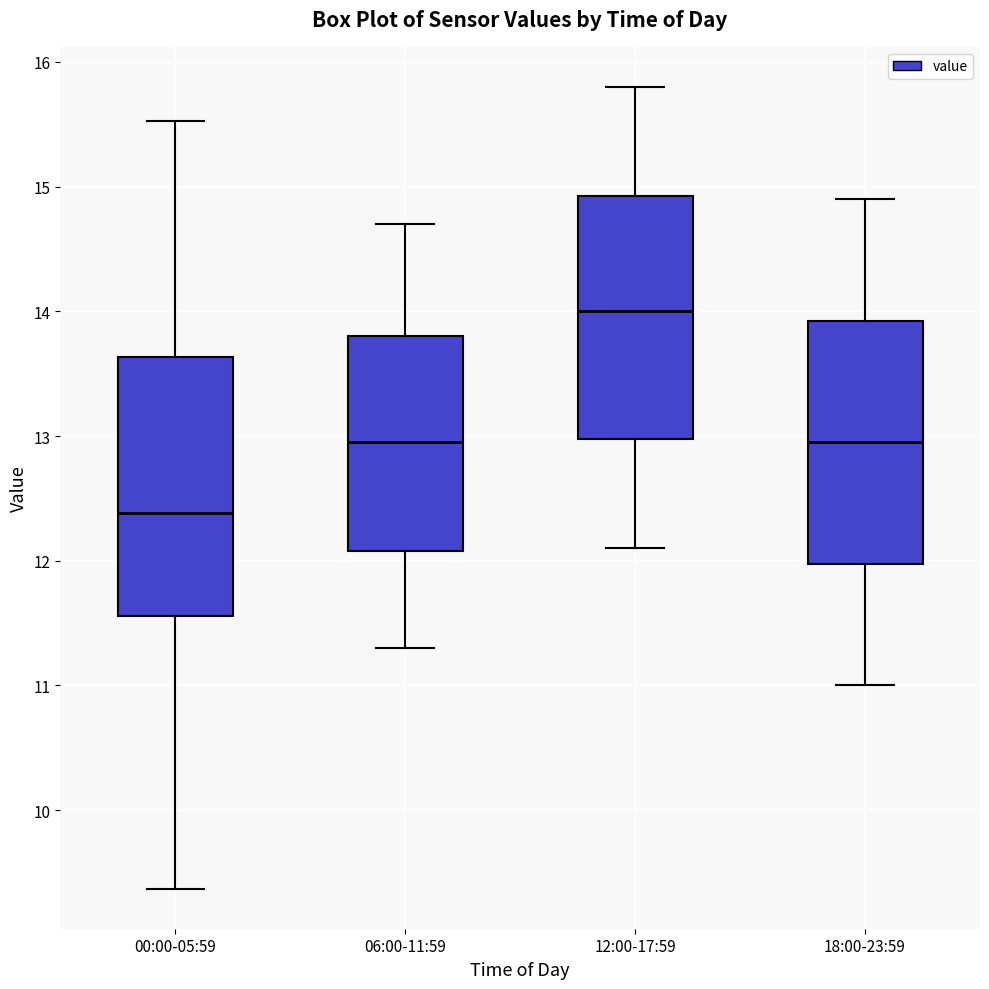

Which box's median line is the highest?

12:00-17:59